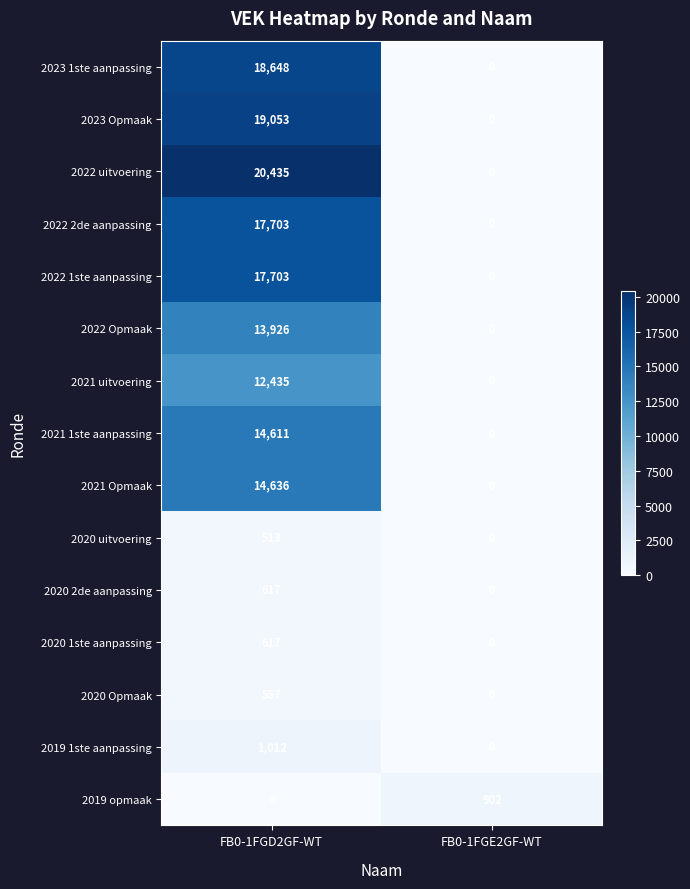

True or false: 2019 opmaak has a value of 0 at FB0-1FGD2GF-WT.

True